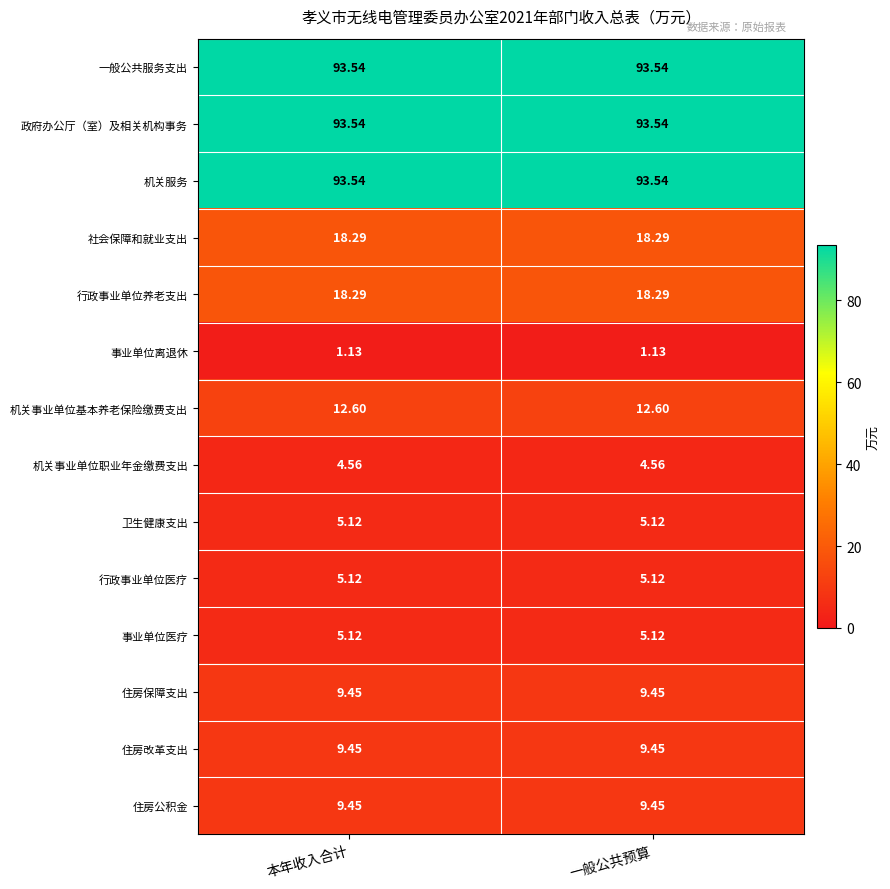

Is the value of 行政事业单位养老支出 at 一般公共预算 greater than the value of 住房保障支出 at 本年收入合计?

Yes